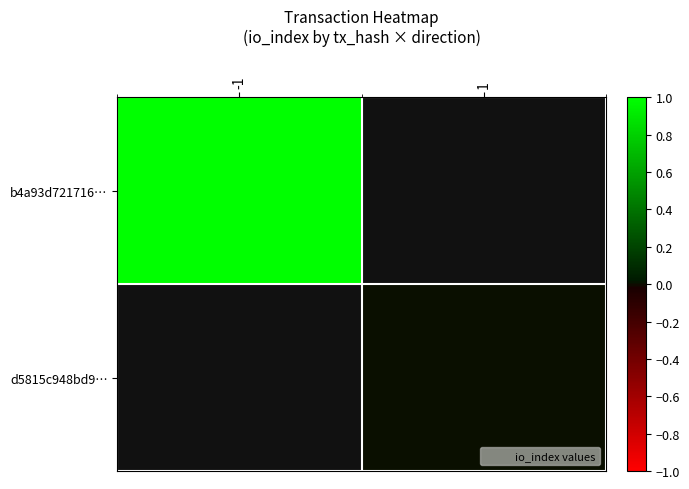

Between 1 and -1, which is larger?

-1